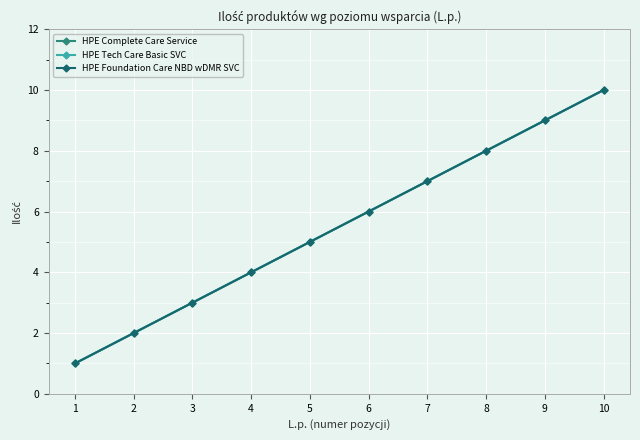

At how many categories does at least one series exceed 2?

8